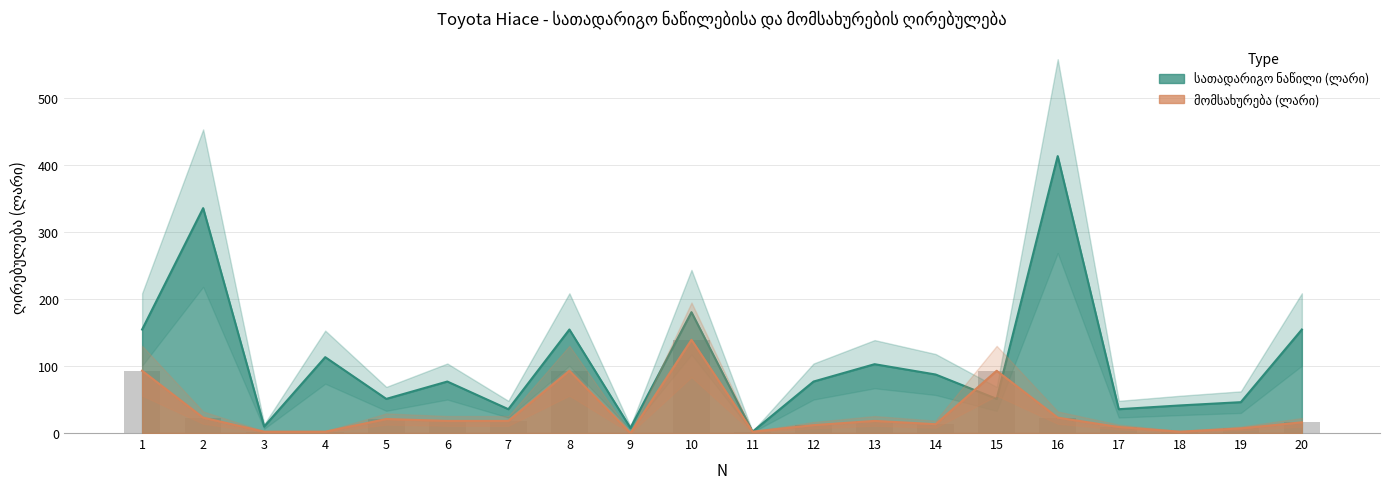

At 8, list the series in order from largest to smallest.

სათადარიგო ნაწილი (ლარი), მომსახურება (ლარი)